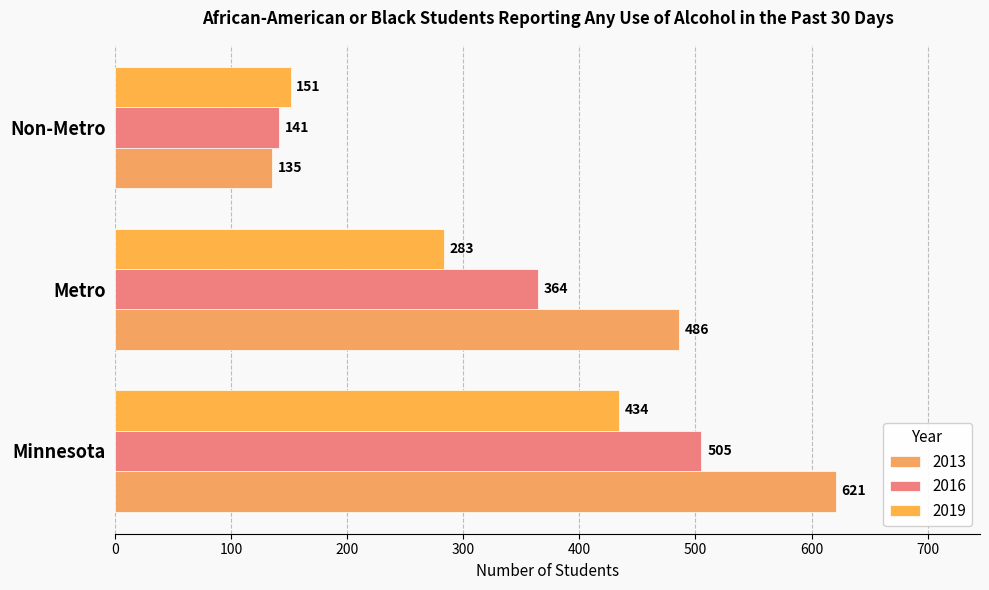

List the series in order of their overall mean, lowest first.

2019, 2016, 2013